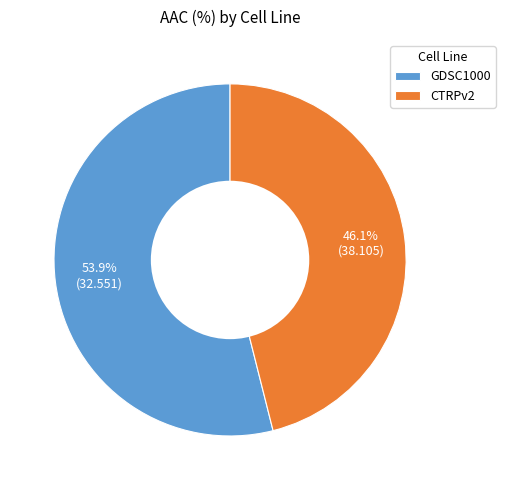

Is the sum of GDSC1000 and CTRPv2 greater than half?

Yes